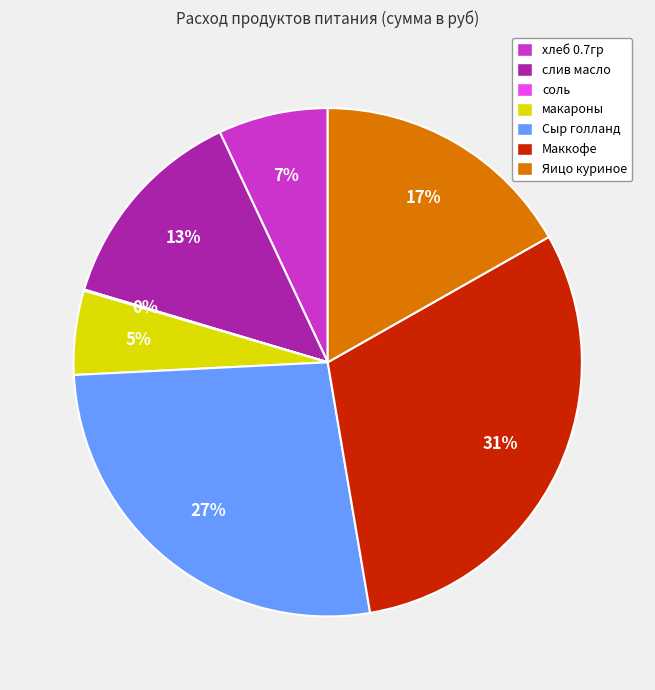

To the nearest percent, what is the combined percentage of Маккофе and макароны?

36%